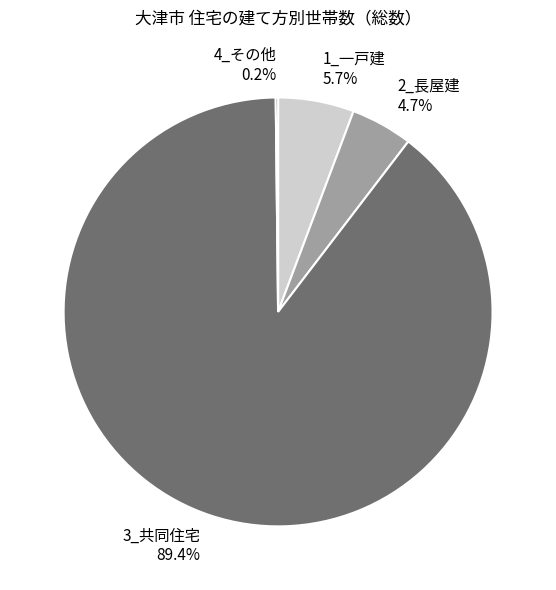

To the nearest percent, what is the average slice percentage?

25%